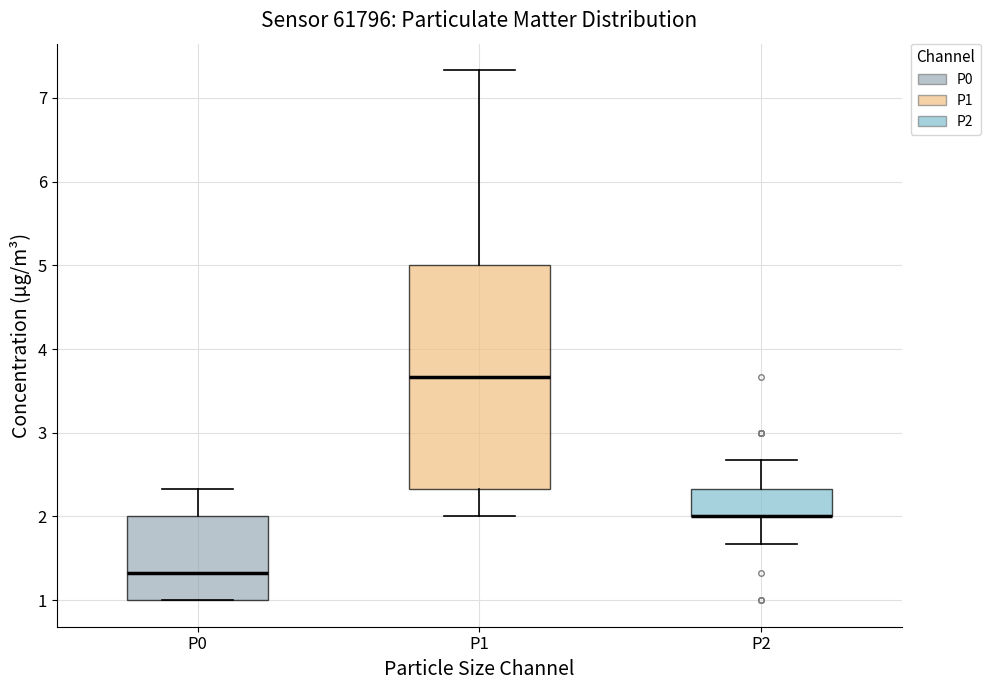

Which box is the tallest, from its lower edge to its upper edge?

P1